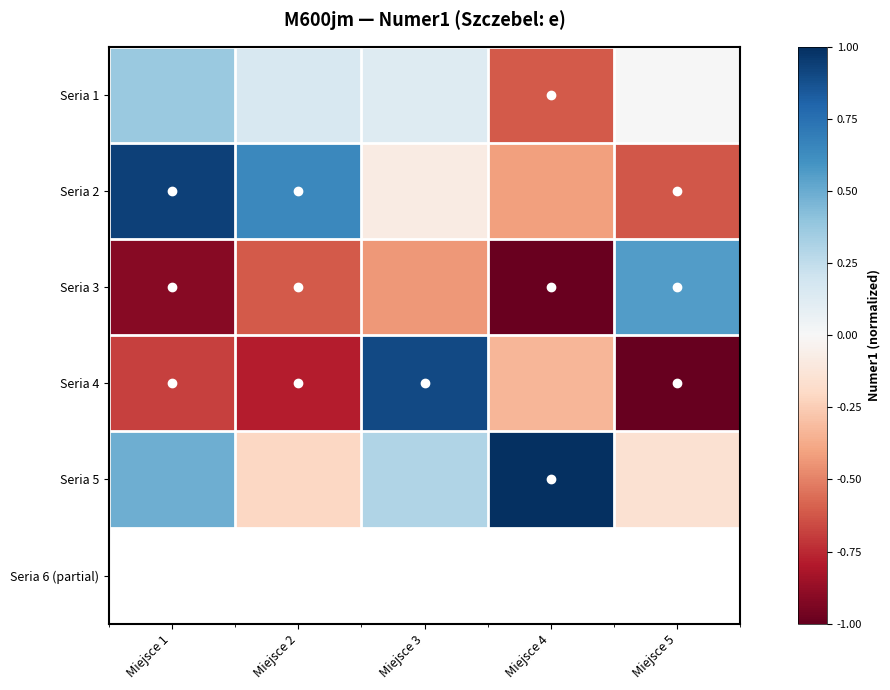

Rank the series by their maximum value, from lowest to highest.

Seria 1, Seria 3, Seria 4, Seria 2, Seria 5, Seria 6 (partial)